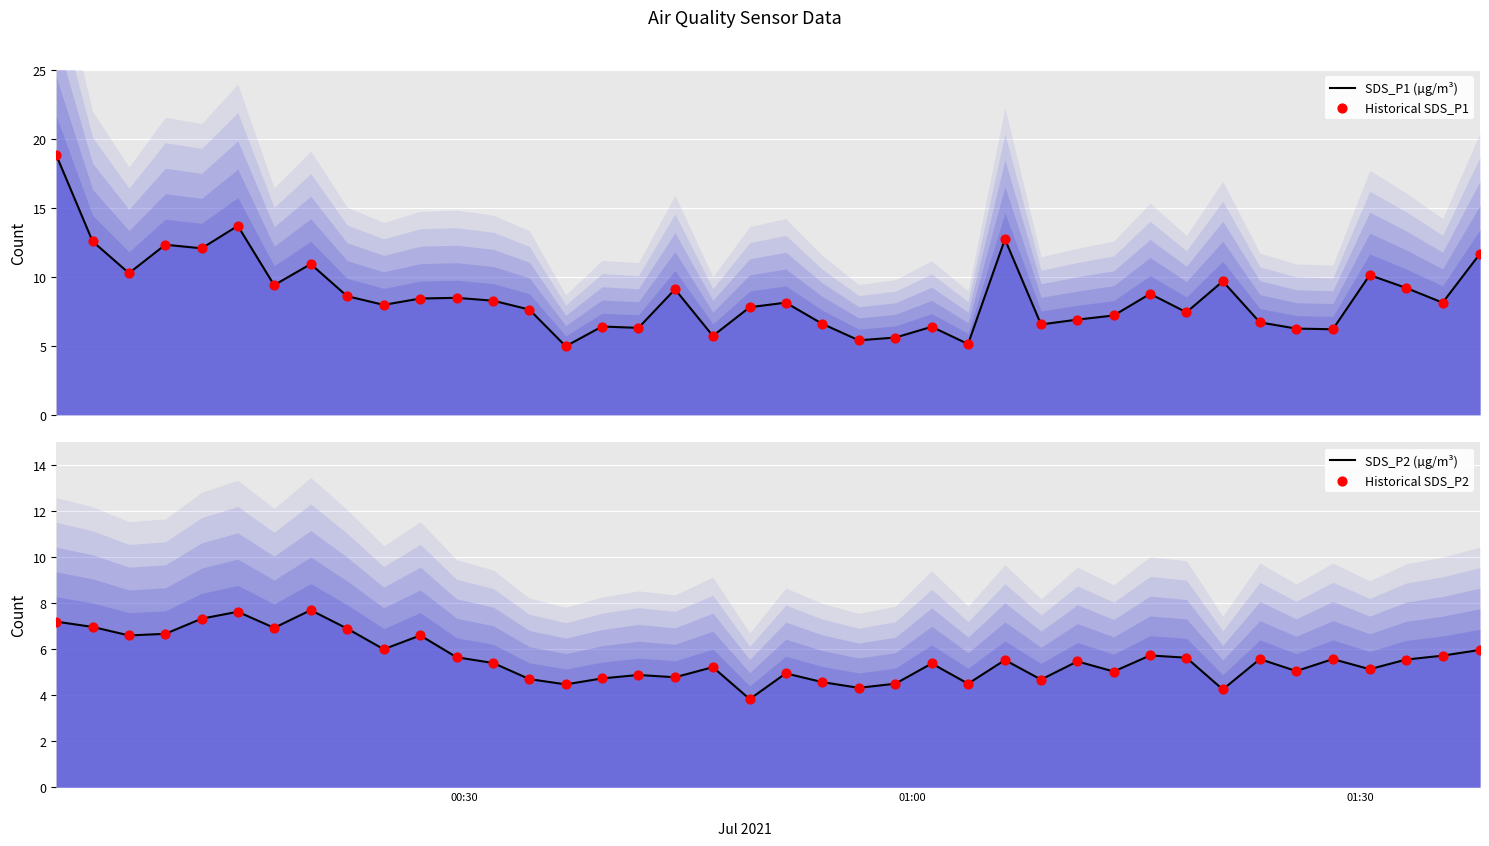

What are all the series names shown in the legend?

SDS_P1 (µg/m³), Historical SDS_P1, SDS_P2 (µg/m³), Historical SDS_P2